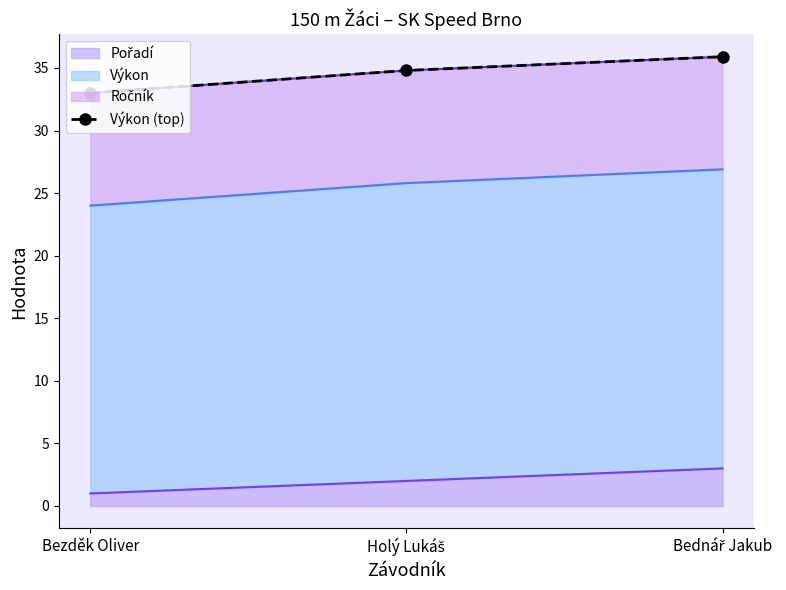

Reading left to right, extract all data points from this chart.

Bezděk Oliver=33.0	Holý Lukáš=34.8	Bednář Jakub=35.9